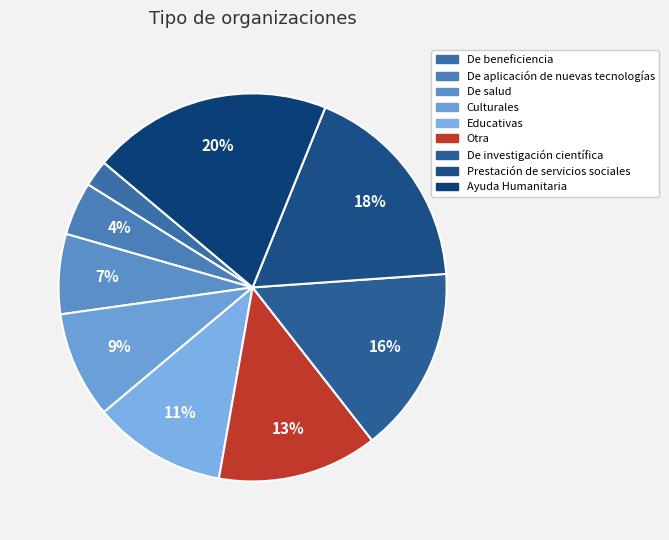

Is it true that Educativas is 3% of the pie?

False